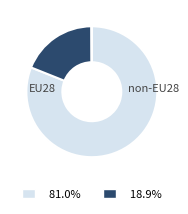

Is there any slice that represents more than half of the pie?

Yes